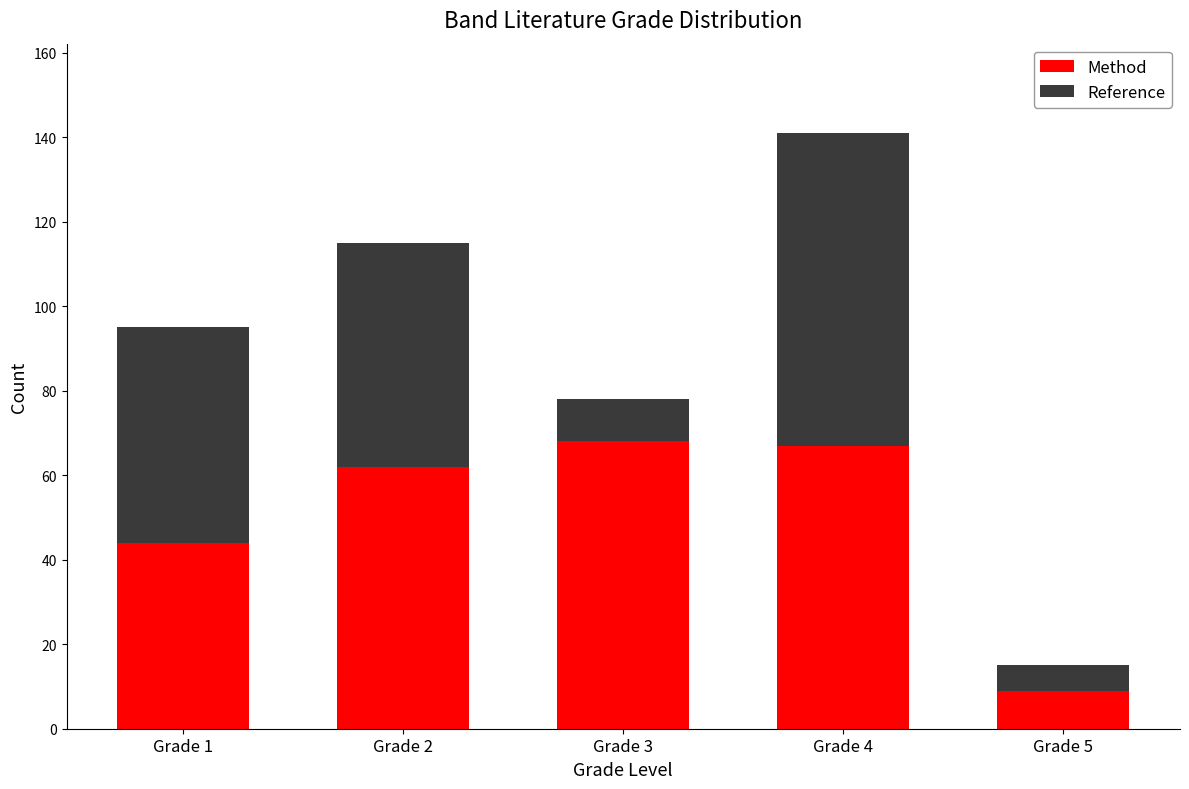

The value of Method at Grade 1 is 28. True or false?

False